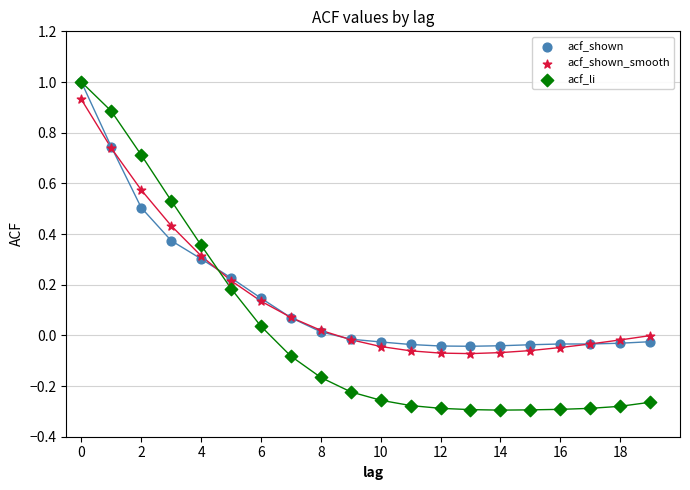

Which series has the largest Y range (max minus min)?

acf_li